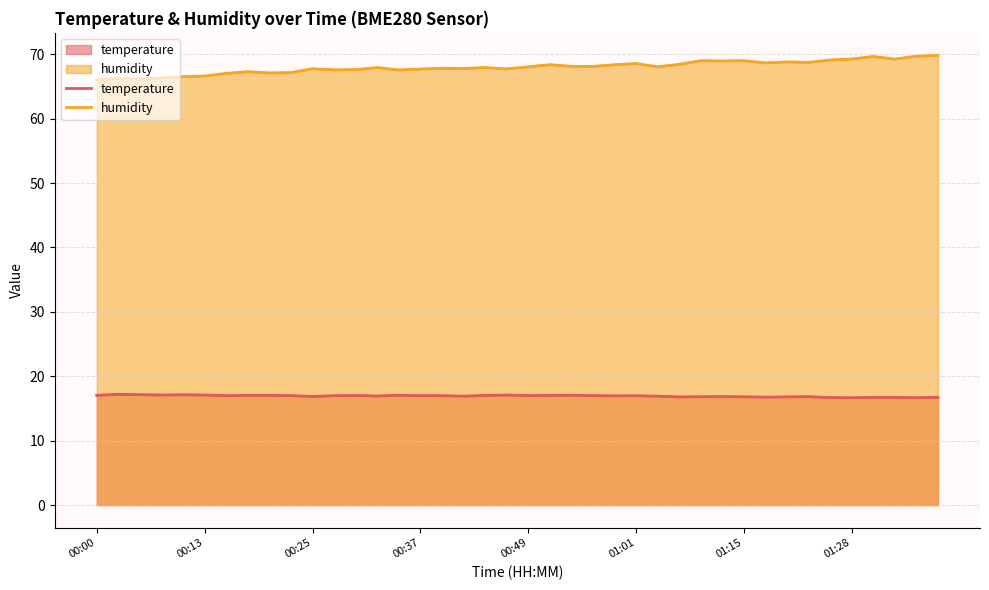

Count the number of data series in this chart.

2